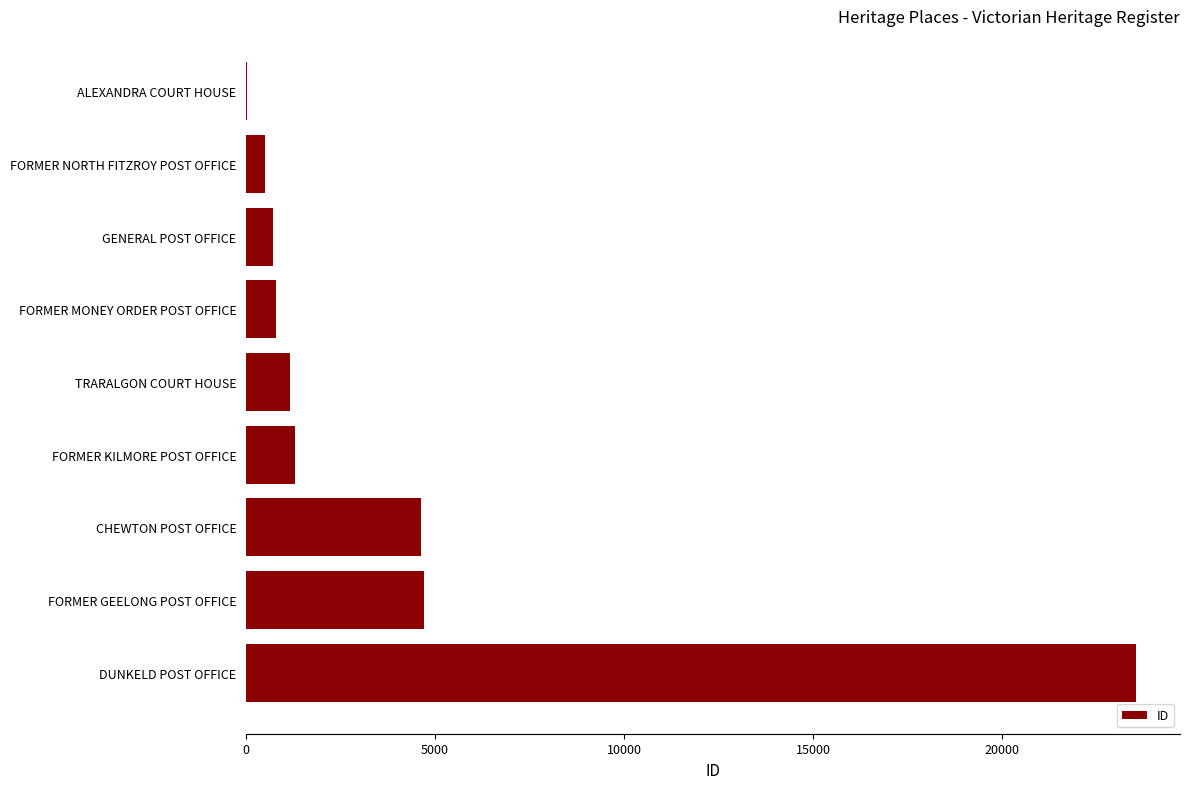

What is the approximate value at GENERAL POST OFFICE?

699